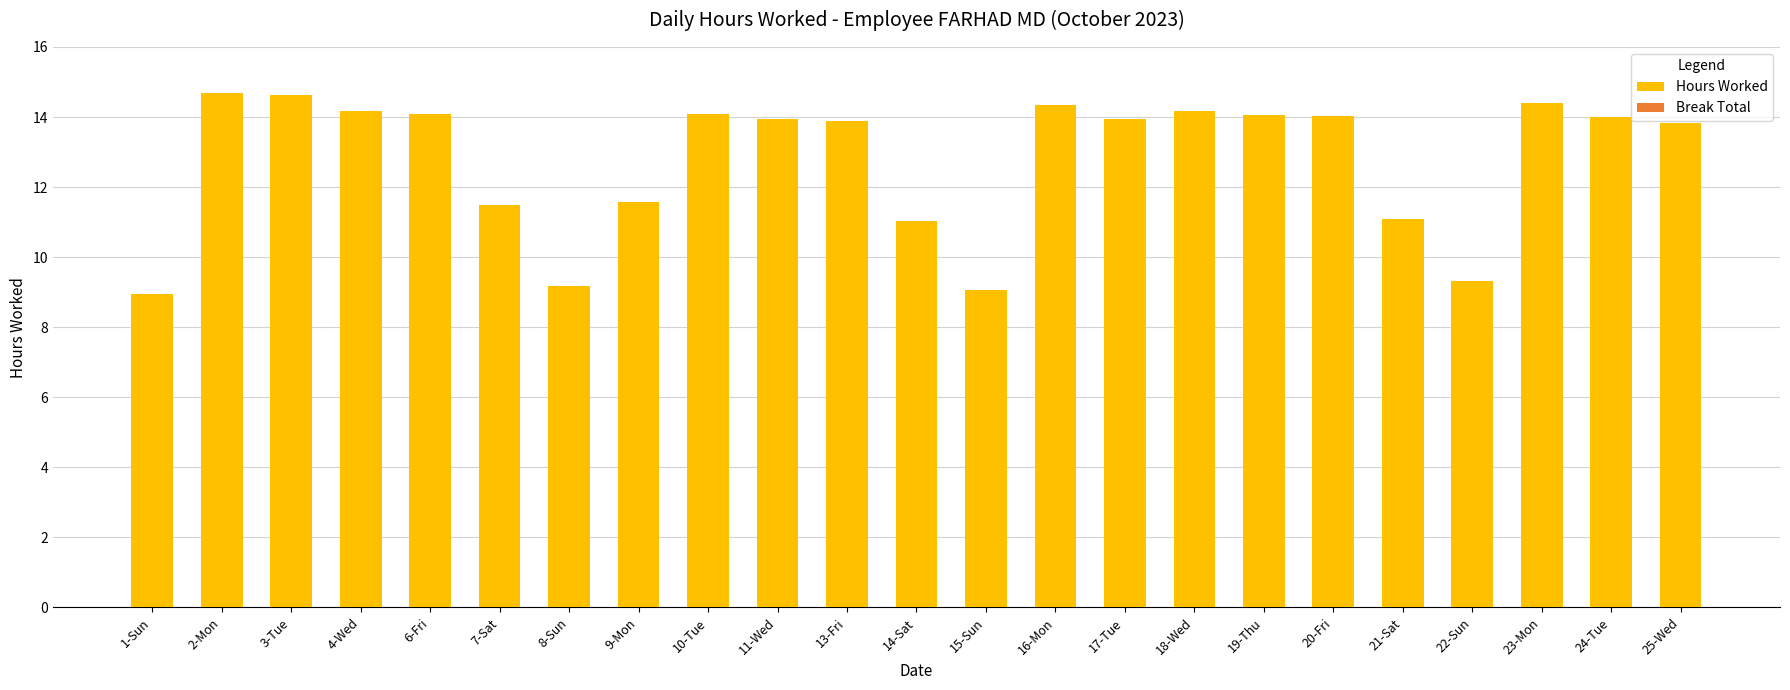

Between 15-Sun and 9-Mon, which is larger?

9-Mon